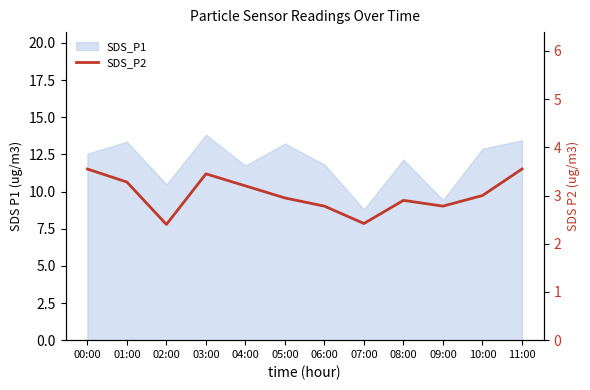

Where is the data nearest to the value 2?

02:00